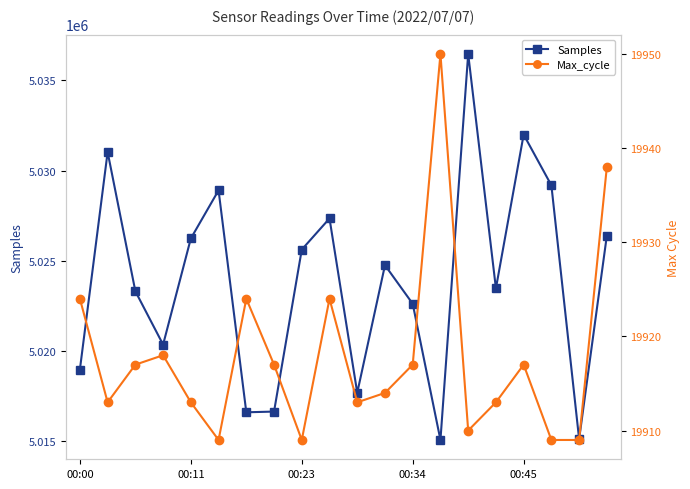

Where is Max_cycle nearest to the value 19929?

00:00